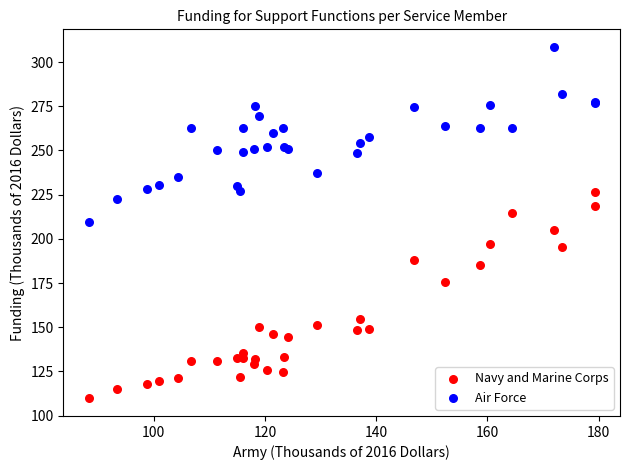

What are all the series names shown in the legend?

Navy and Marine Corps, Air Force